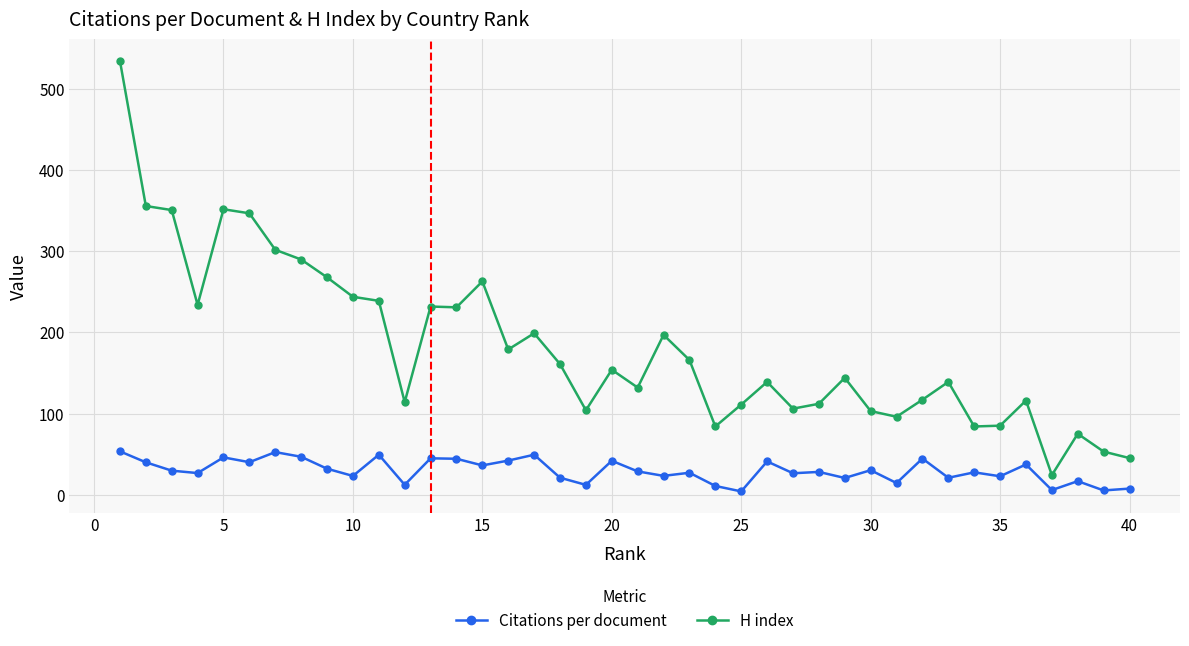

How many values in the H index series are below 154?

20